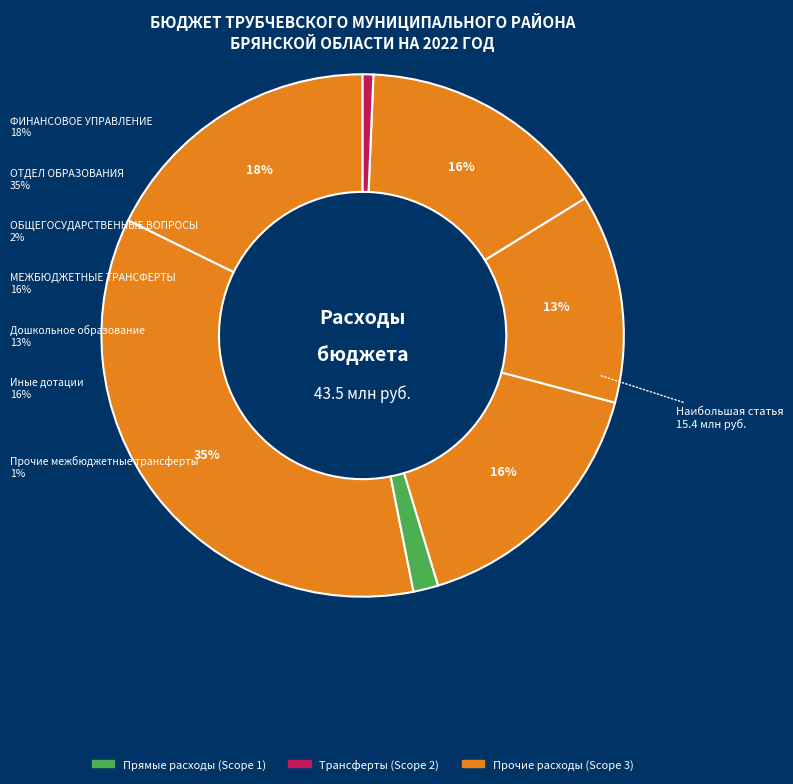

The МЕЖБЮДЖЕТНЫЕ ТРАНСФЕРТЫ slice represents 23% of the pie. True or false?

False